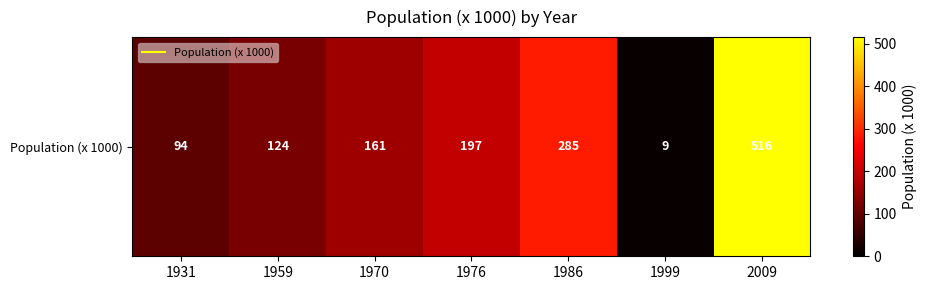

Read the value at 1959, to the nearest 50.

100